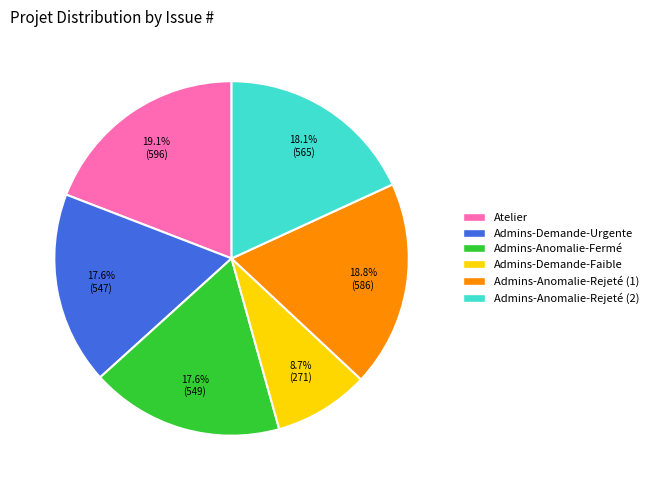

Is there a majority slice in this chart?

No